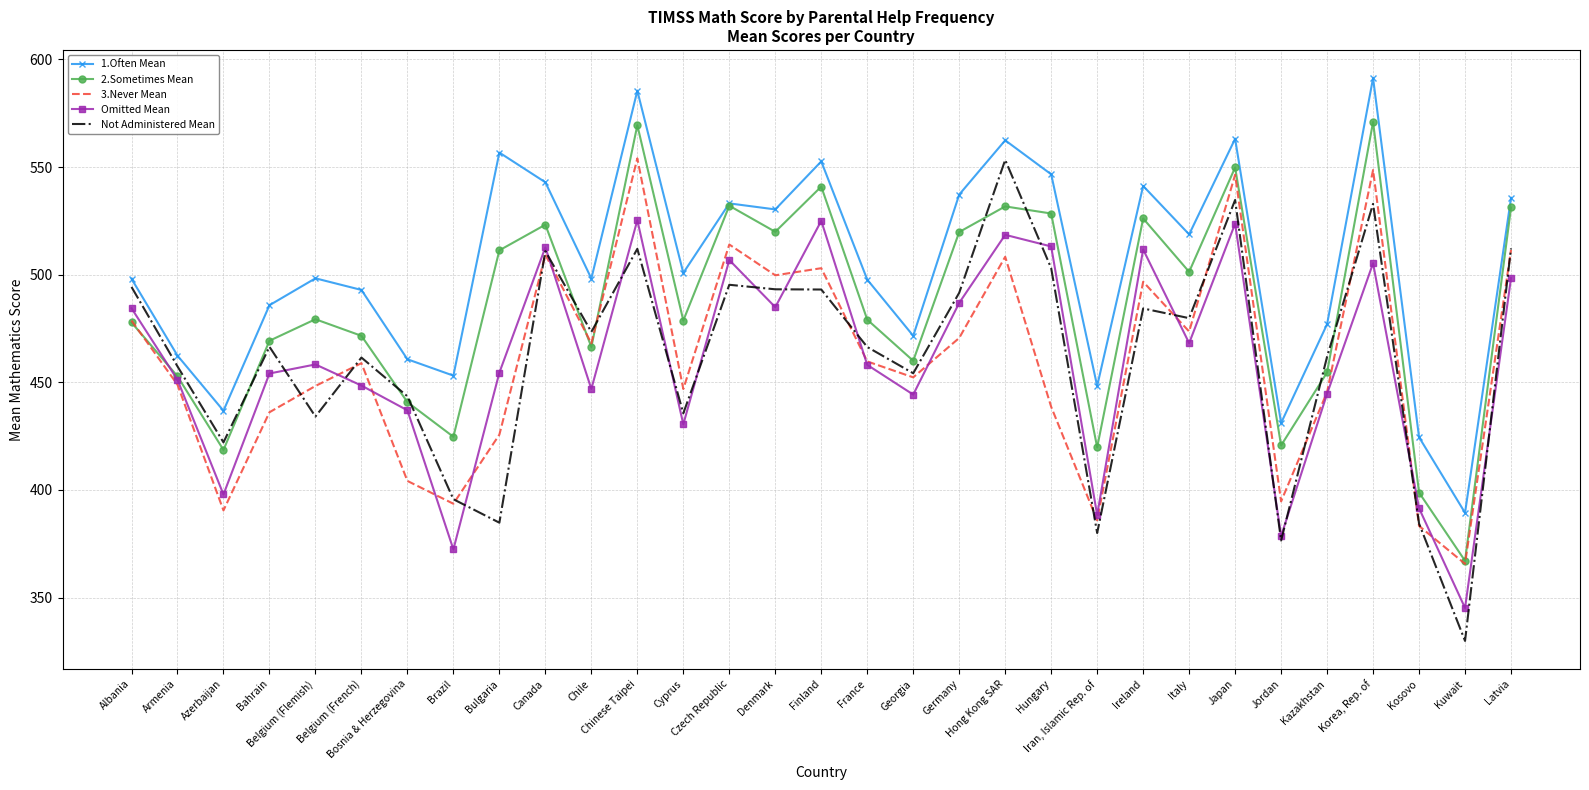

What is the greatest value displayed?

591.3